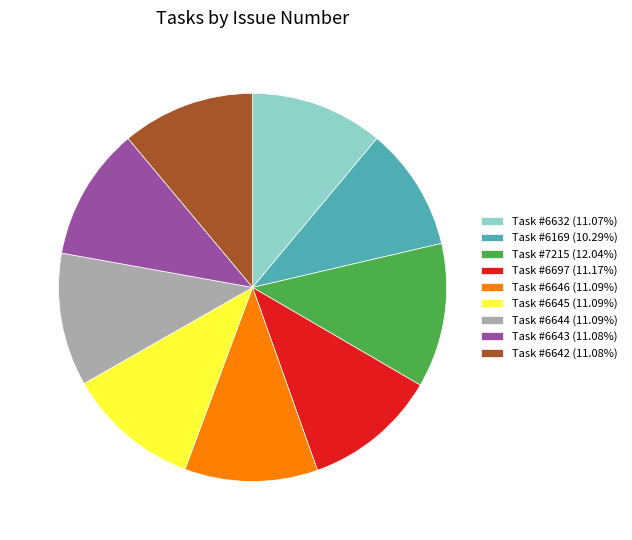

Is the sum of Task #6645 (11.09%) and Task #6646 (11.09%) greater than half?

No